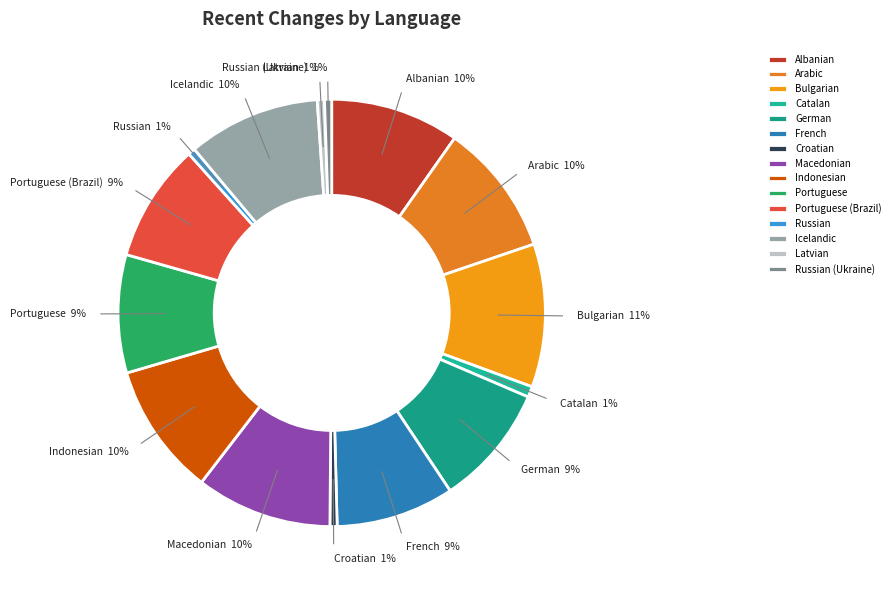

Which has a higher value, Arabic or German?

Arabic